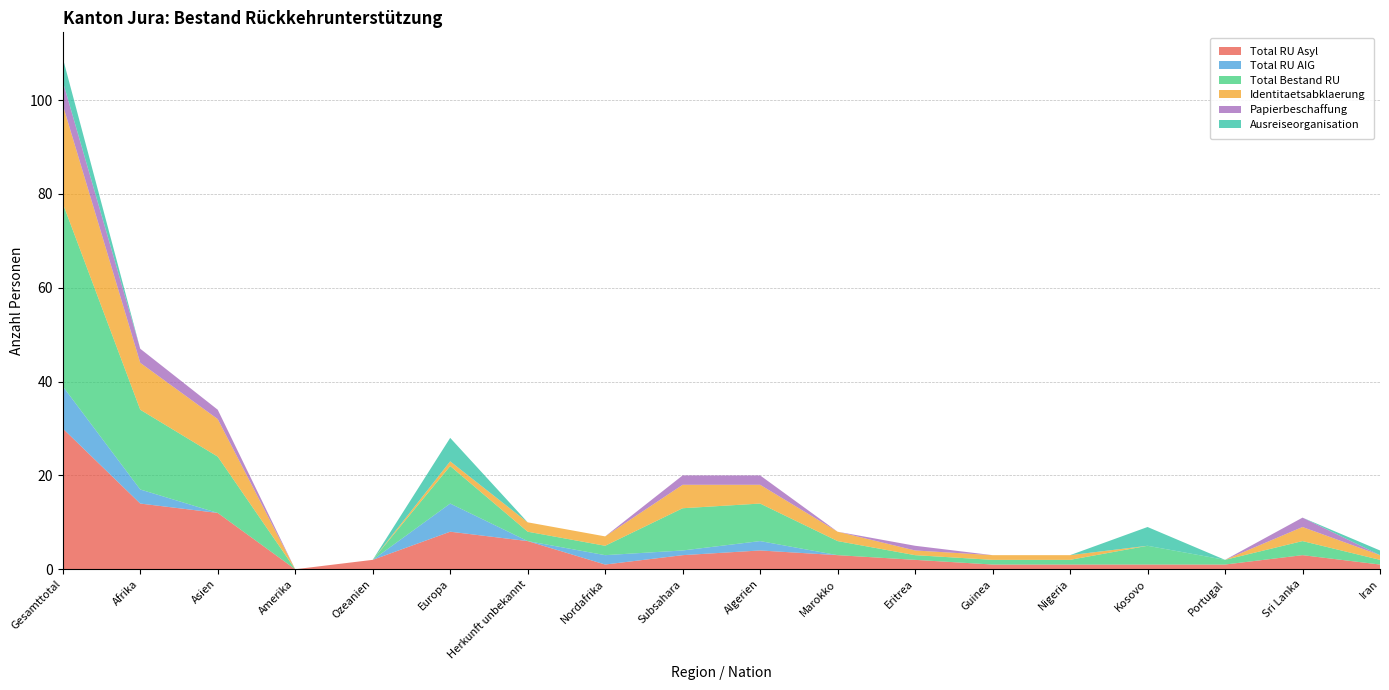

Reading left to right, transcribe all the data shown in this chart.

Total RU Asyl: 30	14	12	0	2	8	6	1	3	4	3	2	1	1	1	1	3	1
Total RU AIG: 9	3	0	0	0	6	0	2	1	2	0	0	0	0	0	0	0	0
Total Bestand RU: 39	17	12	0	0	8	2	2	9	8	3	1	1	1	4	1	3	1
Identitaetsabklaerung: 21	10	8	0	0	1	2	2	5	4	2	1	1	1	0	0	3	1
Papierbeschaffung: 5	3	2	0	0	0	0	0	2	2	0	1	0	0	0	0	2	0
Ausreiseorganisation: 5	0	0	0	0	5	0	0	0	0	0	0	0	0	4	0	0	1